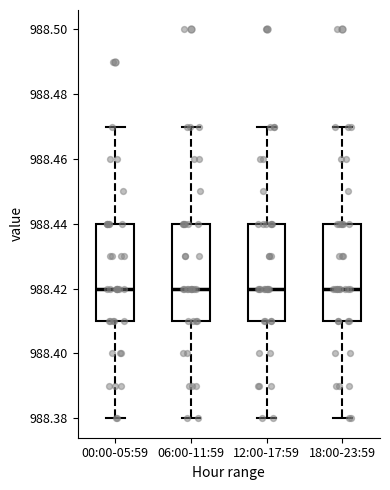

Reading left to right, read every box against the y-axis: the position of its median line, the range the box covers, and the ends of its whiskers. The values are not printed on the chart, so give them approximately, as read against the axis.

00:00-05:59: median 988.42, box 988.41 to 988.44, whiskers 988.38 to 988.47
06:00-11:59: median 988.42, box 988.41 to 988.44, whiskers 988.38 to 988.47
12:00-17:59: median 988.42, box 988.41 to 988.44, whiskers 988.38 to 988.47
18:00-23:59: median 988.42, box 988.41 to 988.44, whiskers 988.38 to 988.47